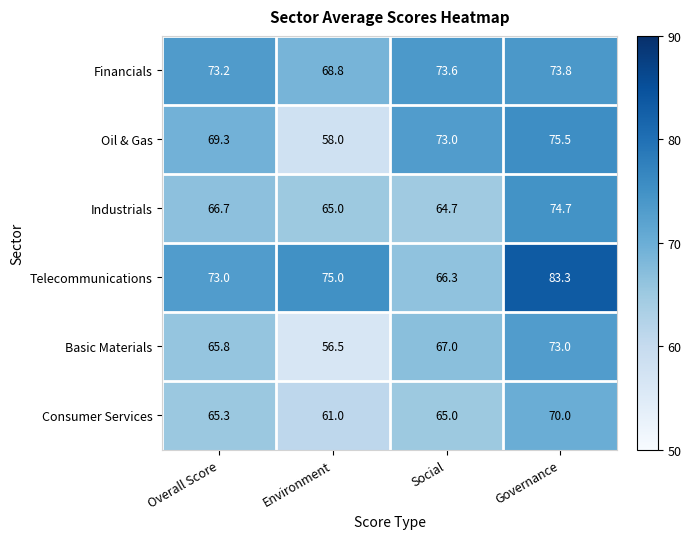

Count the number of data series in this chart.

6